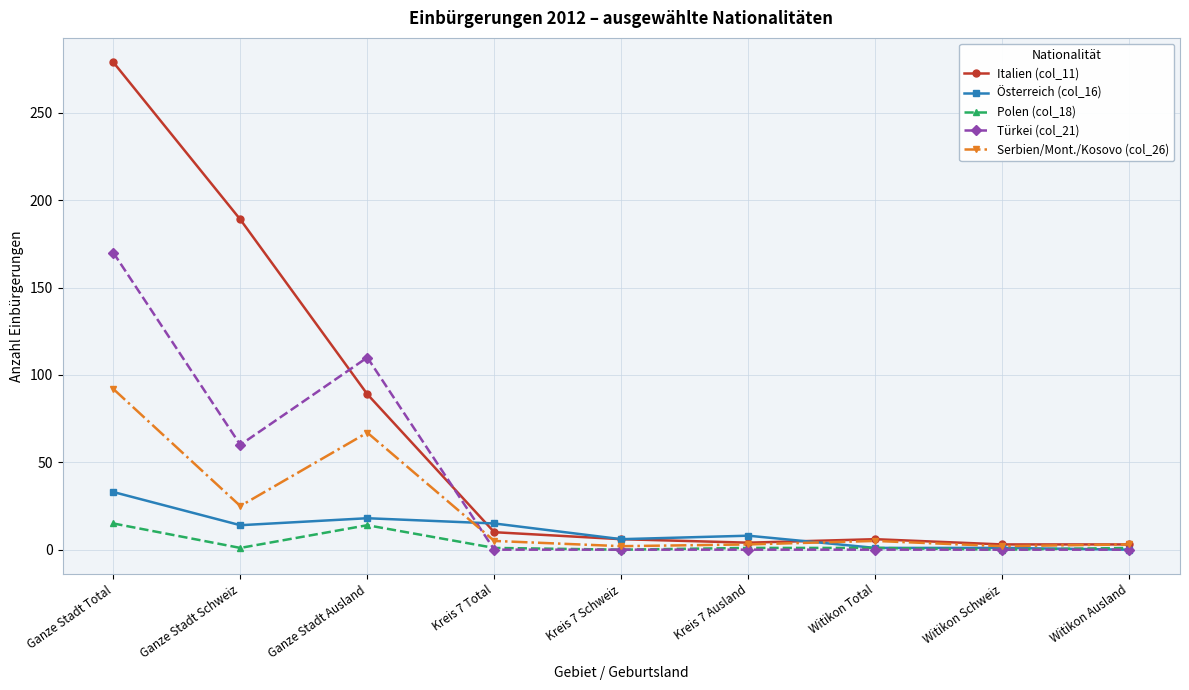

What is the sum of all Österreich (col_16) values?

96